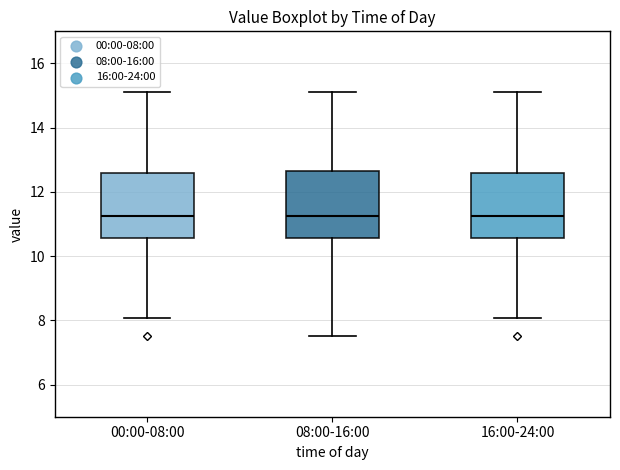

Reading left to right, transcribe this box plot: for each box, give where its median line is, the range the box spans, and where its two whiskers end, as read against the y-axis. The values are not printed on the chart, so give them approximately, as read against the axis.

00:00-08:00: median 11.2, box 10.6 to 12.6, whiskers 8.0 to 15.2
08:00-16:00: median 11.2, box 10.6 to 12.6, whiskers 7.6 to 15.2
16:00-24:00: median 11.2, box 10.6 to 12.6, whiskers 8.0 to 15.2